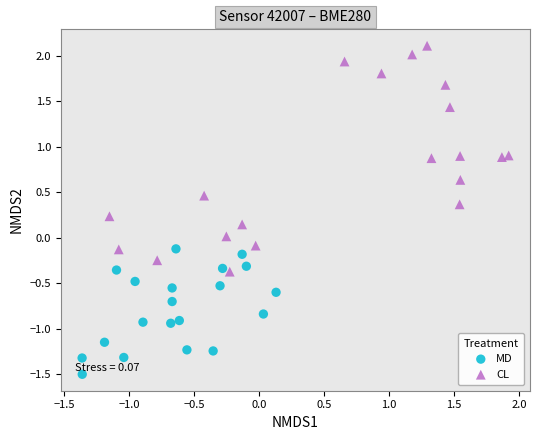

Which series has the widest spread of Y values?

CL